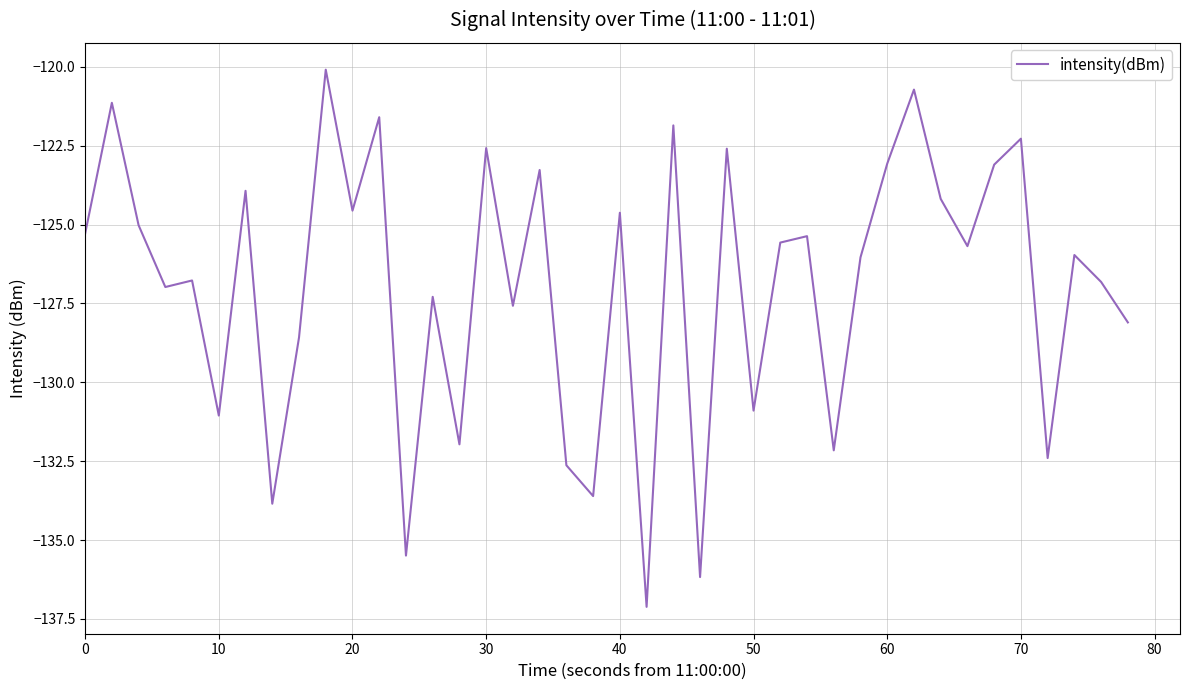

What is the average value?

-127.0